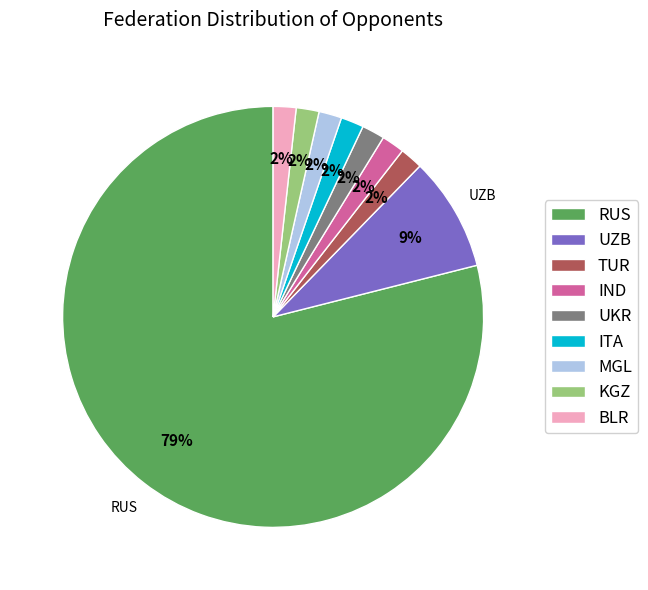

To the nearest percent, what percentage of the pie is KGZ?

2%